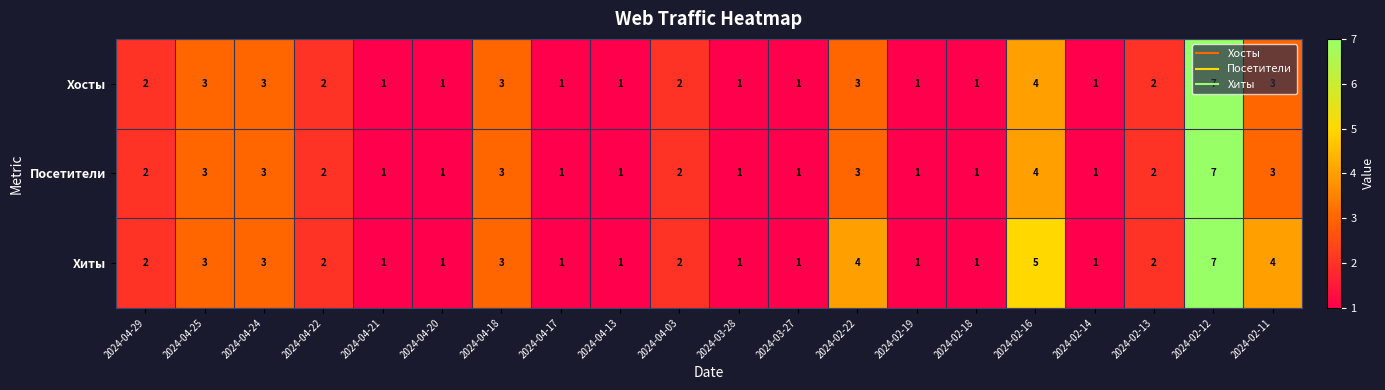

How many Хосты values are between 1 and 3?

18